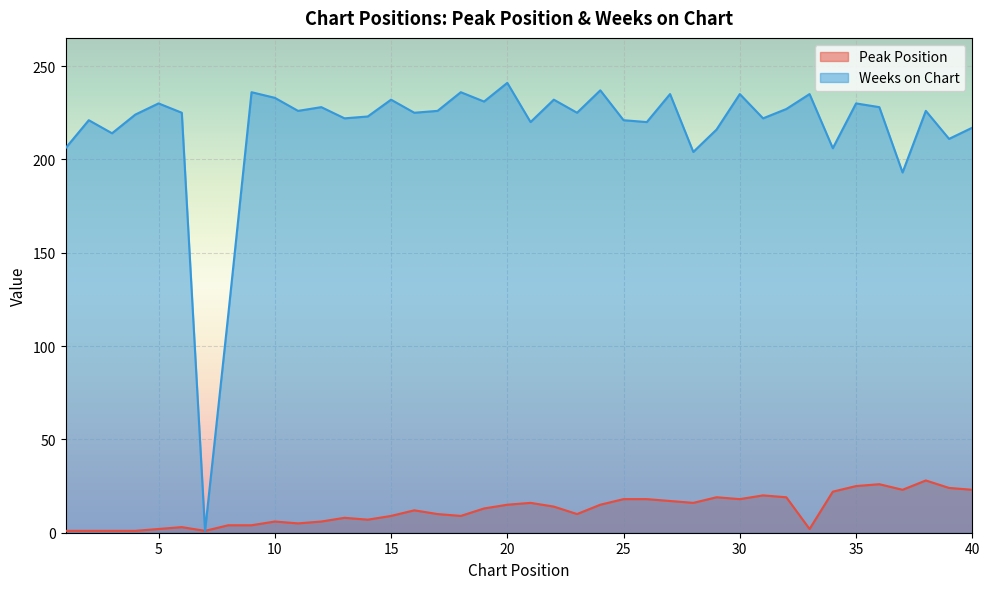

Reading left to right, extract all data points from this chart.

Peak Position: 1	1	1	1	2	3	1	4	4	6	5	6	8	7	9	12	10	9	13	15	16	14	10	15	18	18	17	16	19	18	20	19	2	22	25	26	23	28	24	23
Weeks on Chart: 206	221	214	224	230	225	1	117	236	233	226	228	222	223	232	225	226	236	231	241	220	232	225	237	221	220	235	204	216	235	222	227	235	206	230	228	193	226	211	217